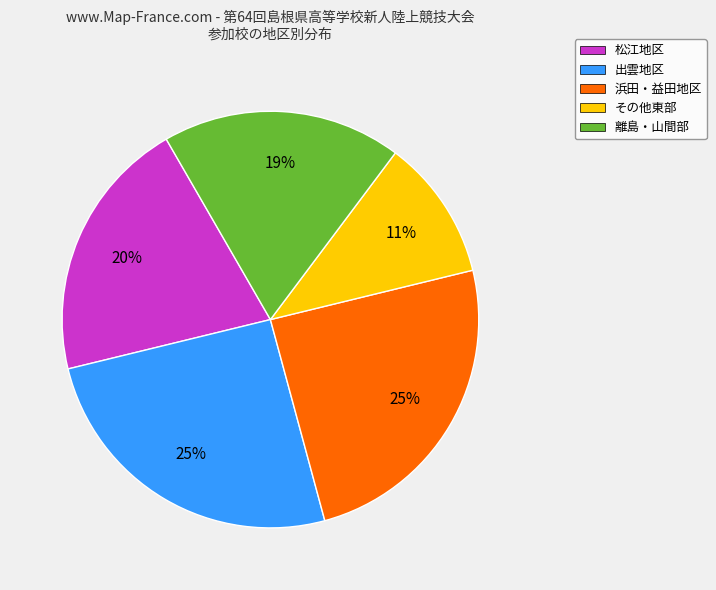

Combined, do その他東部 and 浜田・益田地区 account for over 50%?

No